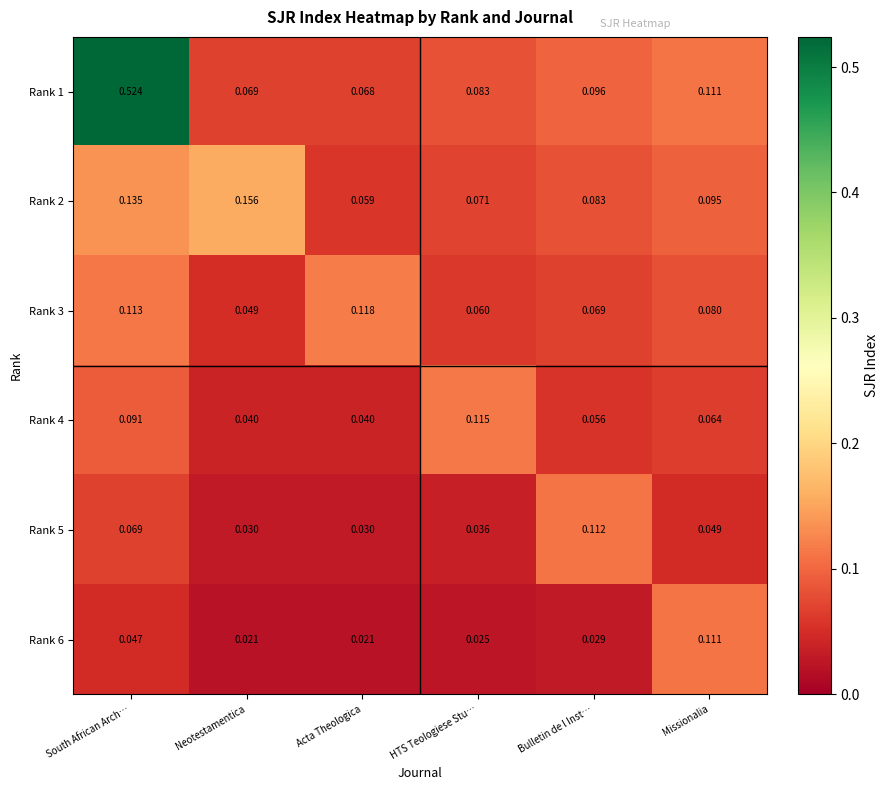

At which label is Rank 1 closest to 0?

Acta Theologica